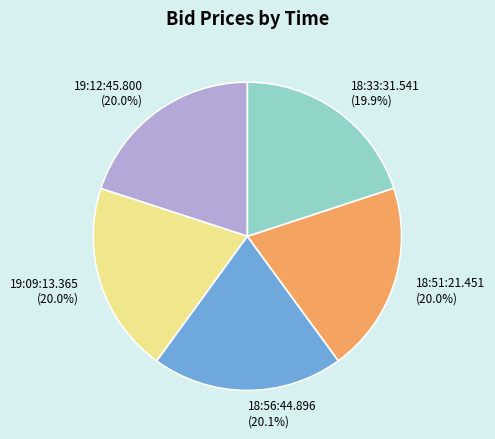

Is the sum of 18:56:44.896 and 18:51:21.451 greater than half?

No